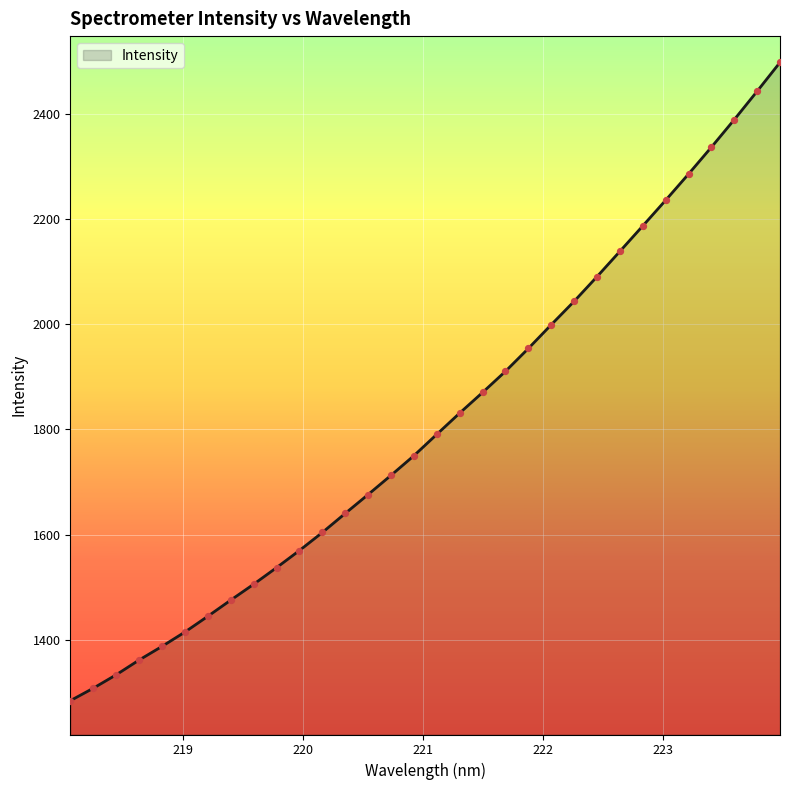

What is the difference between the maximum and minimum values?

1212.9